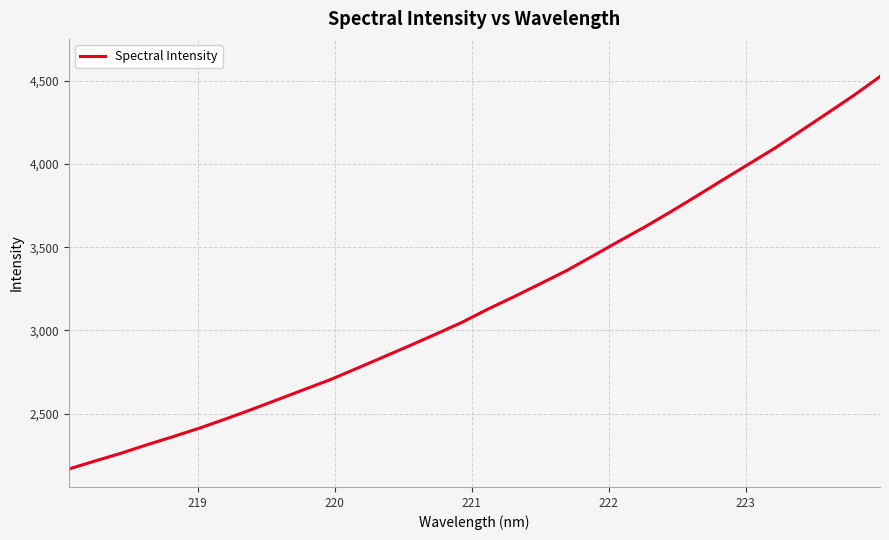

What is the maximum value shown in the chart?

4525.2